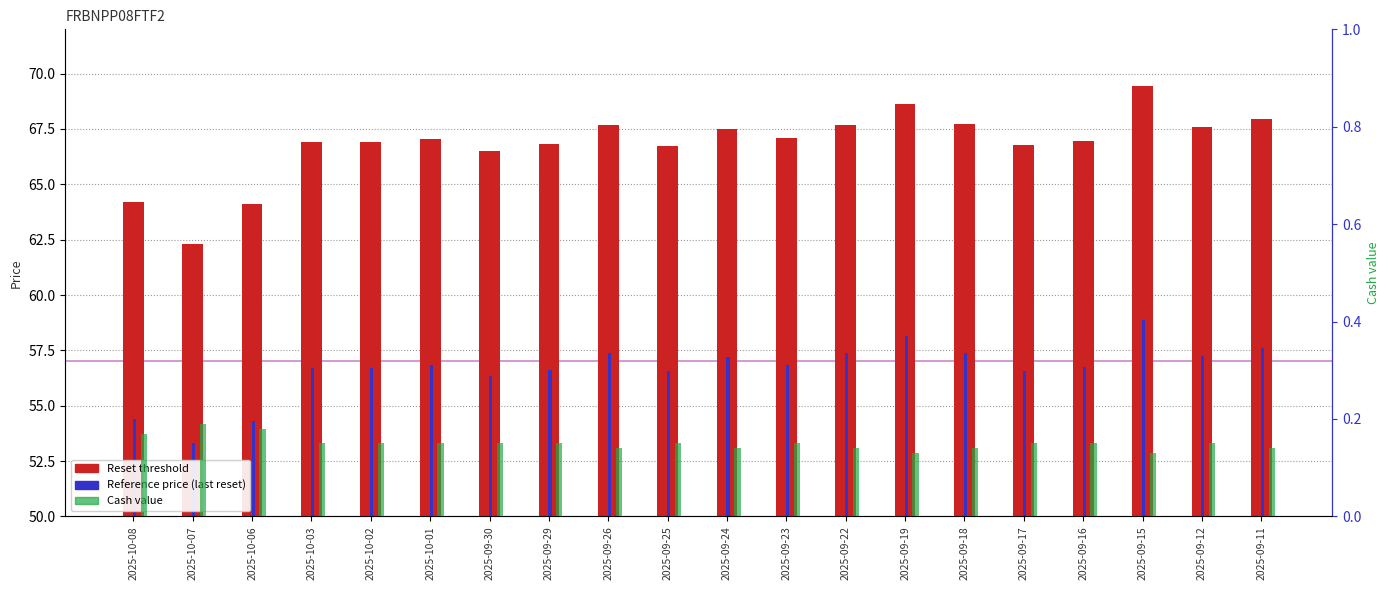

What is the spread (max minus min) of values at 2025-09-26?

67.5